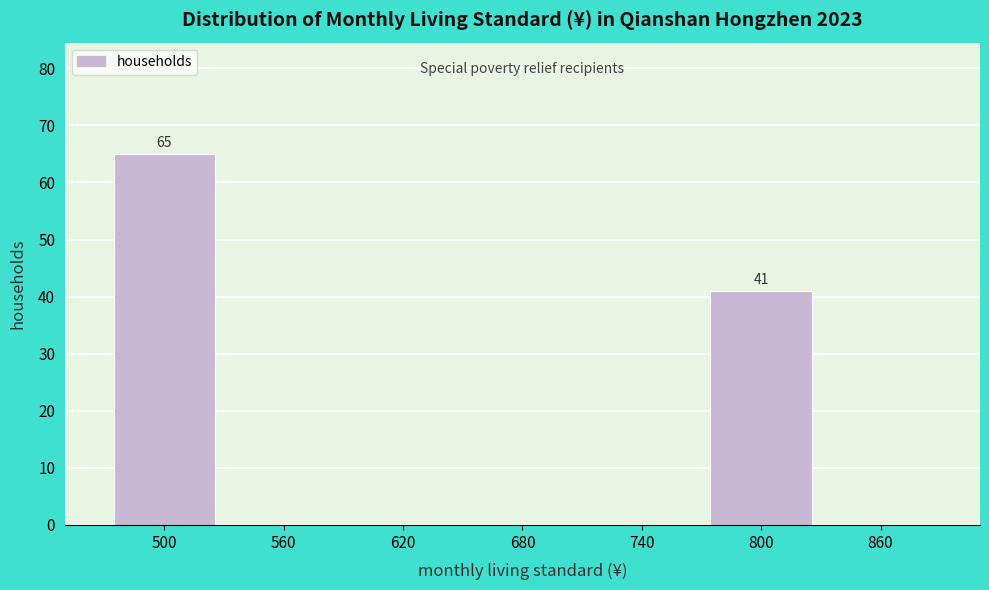

Reading right to left, transcribe all the data shown in this chart.

860=0	800=41	740=0	680=0	620=0	560=0	500=65